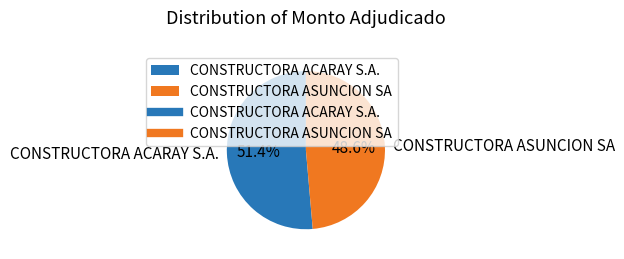

True or false: CONSTRUCTORA ACARAY S.A. accounts for 51% of the total.

True